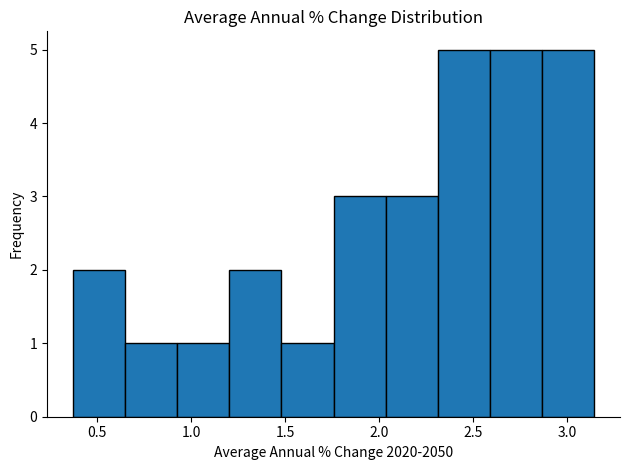

Reading left to right, list every bar in this chart as the range it spans on the x-axis followed by its height. Neither the bar edges nor the heights are printed on the chart, so give them approximately, as read against the axes.

0.35 to 0.65: 2
0.65 to 0.95: 1
0.95 to 1.20: 1
1.20 to 1.50: 2
1.50 to 1.75: 1
1.75 to 2.05: 3
2.05 to 2.30: 3
2.30 to 2.60: 5
2.60 to 2.85: 5
2.85 to 3.15: 5